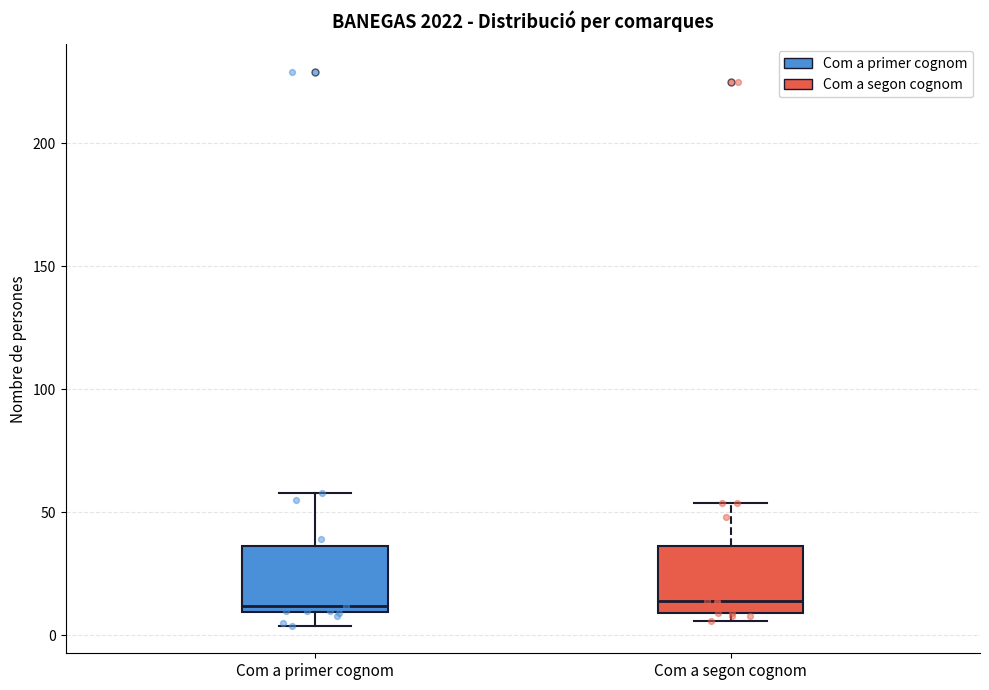

Reading left to right, read every box against the y-axis: the position of its median line, the range the box covers, and the ends of its whiskers. The values are not printed on the chart, so give them approximately, as read against the axis.

Com a primer cognom: median 10 (just above the box's lower edge), box 10 to 35, whiskers 5 to 60
Com a segon cognom: median 15, box 10 to 35, whiskers 5 to 55